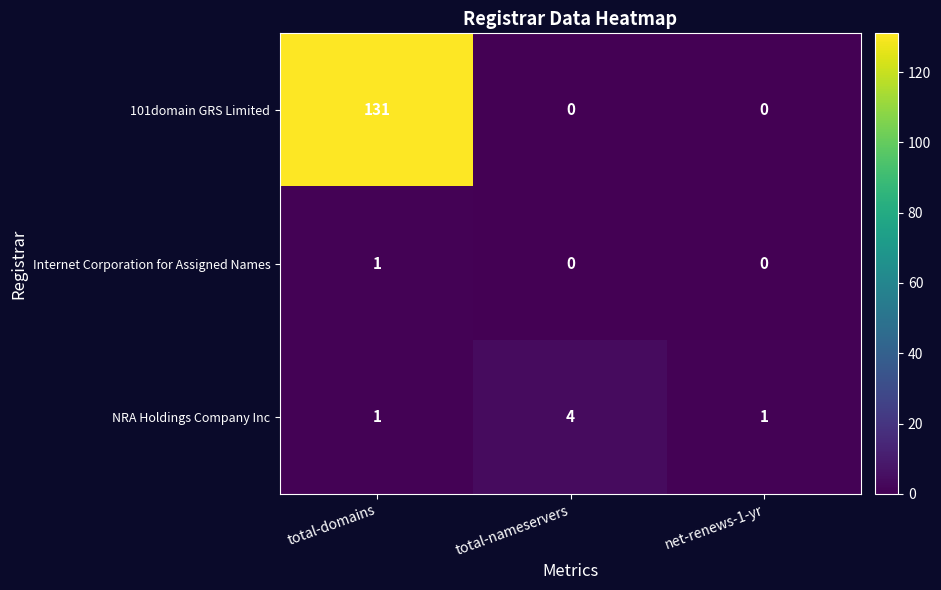

The value of 101domain GRS Limited at total-nameservers is -47. True or false?

False